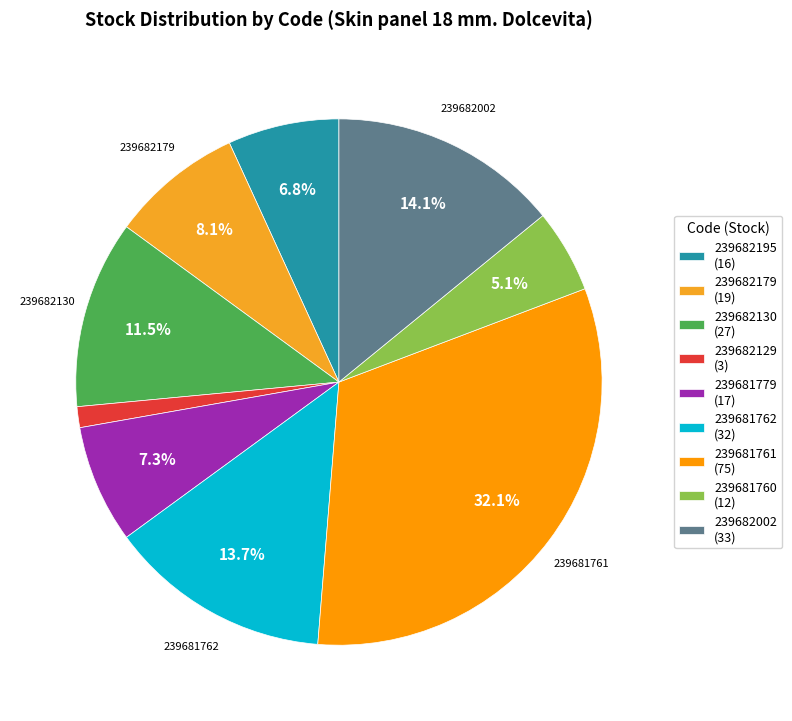

What is the largest slice in the pie chart?

239681761